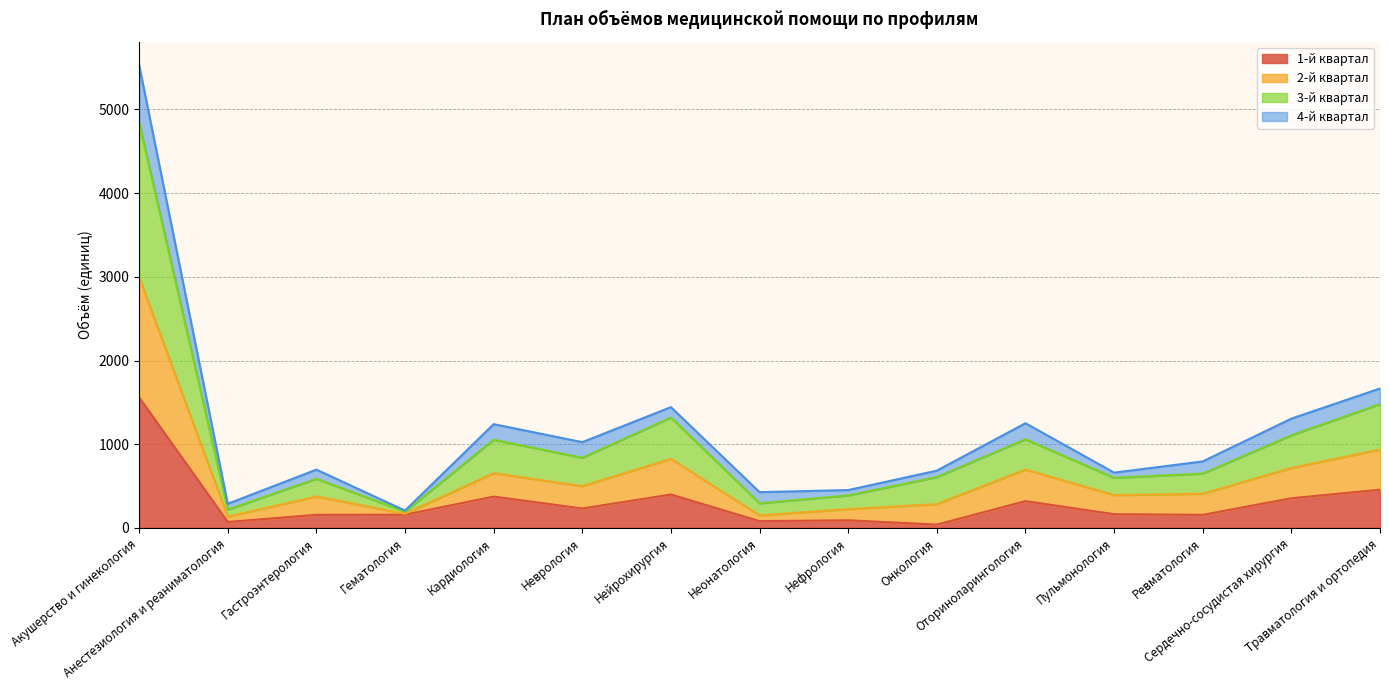

What is the minimum value shown in the chart?

40